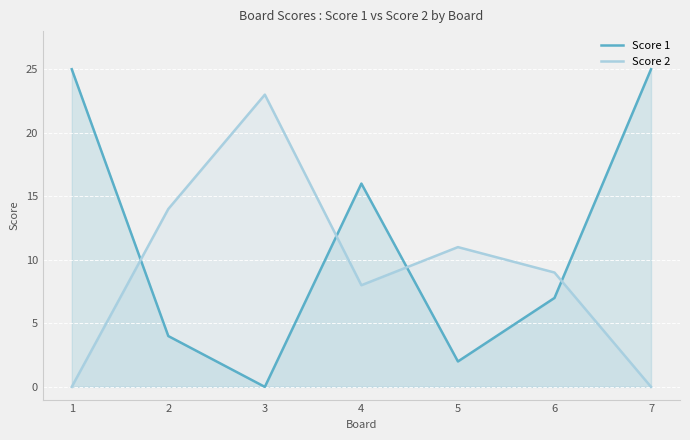

How many times do Score 2 and Score 1 cross each other?

4